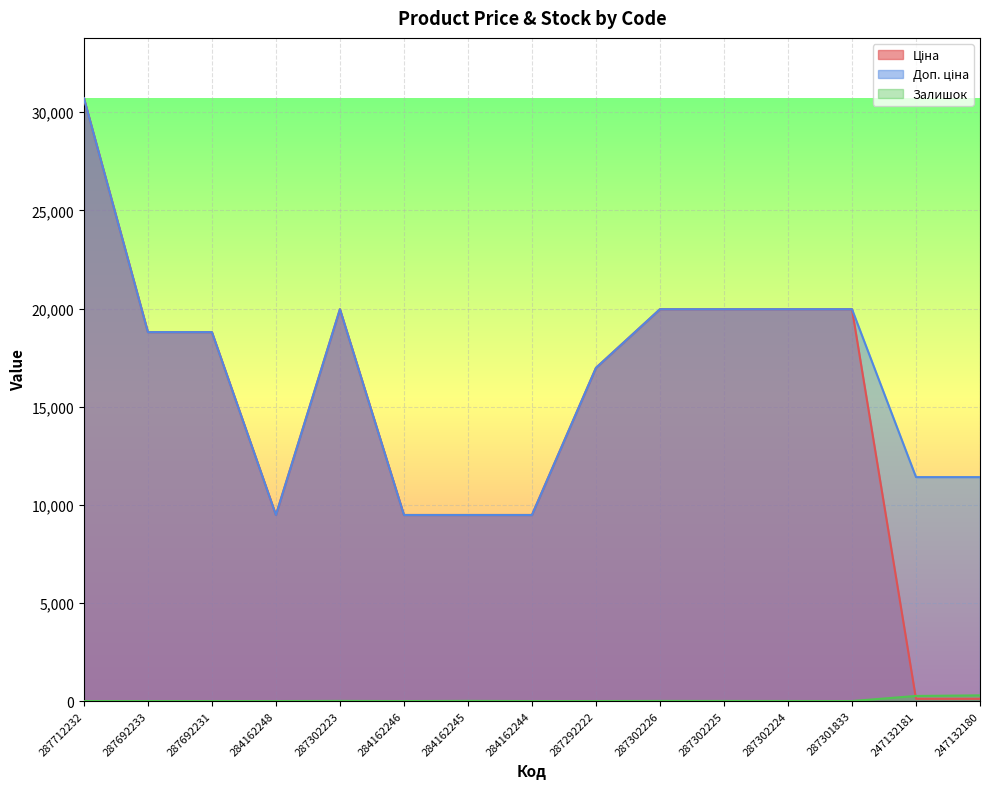

How many values in the Залишок series exceed 1?

7